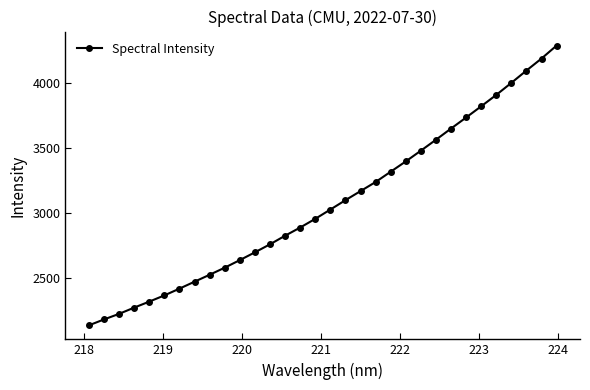

What is the minimum value shown in the chart?

2131.9